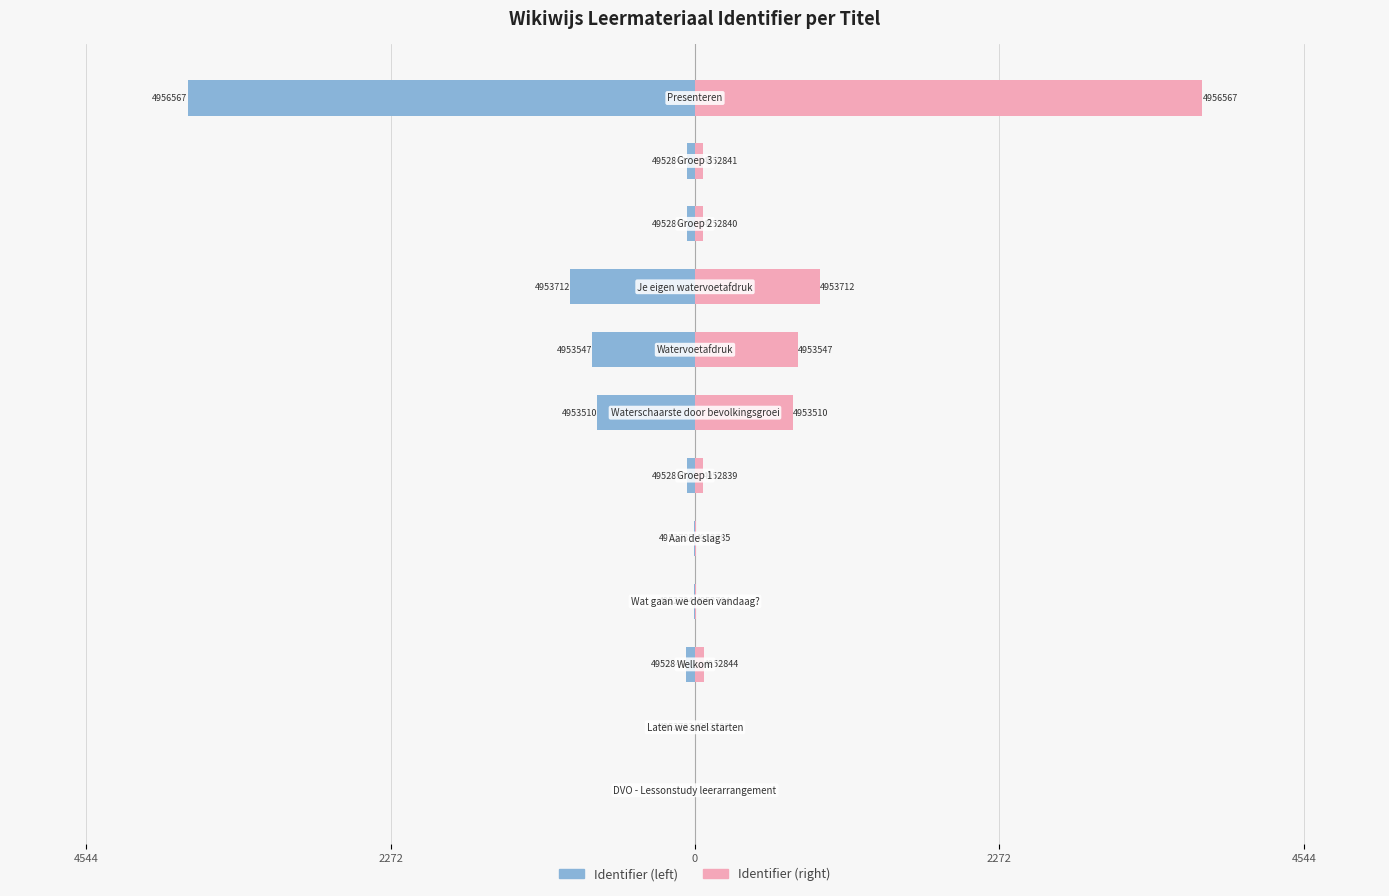

Which has a higher value, 8 or 11?

8